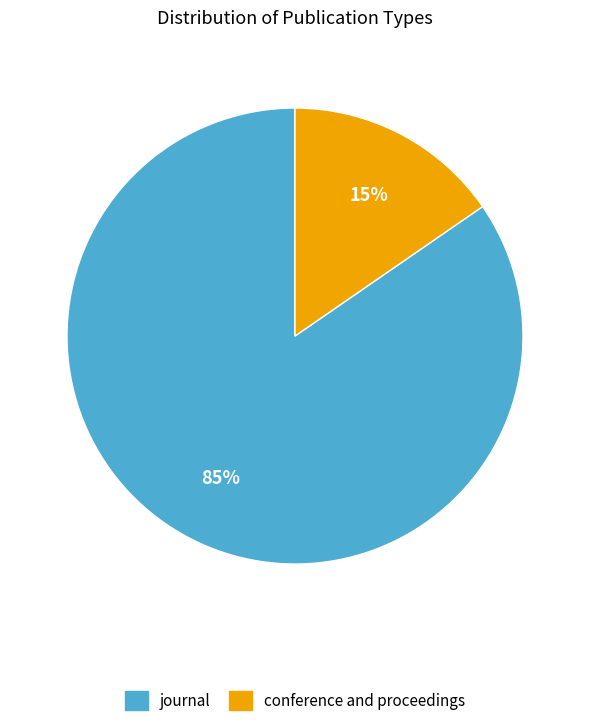

Rank the categories by value from highest to lowest.

journal, conference and proceedings